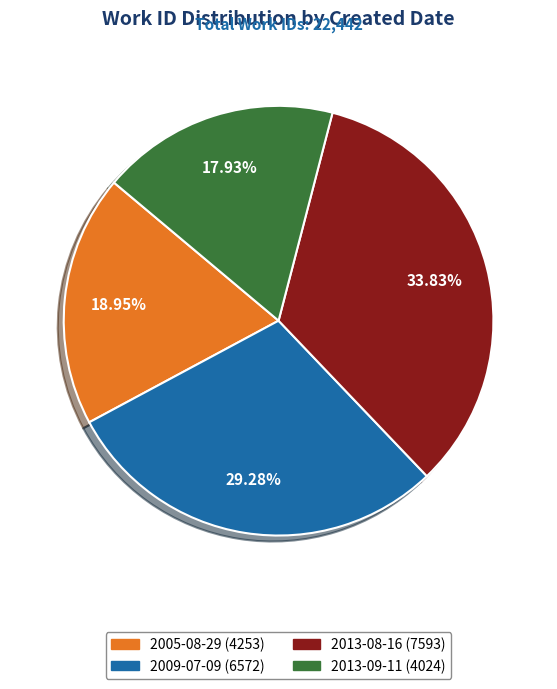

Does any single category account for the majority?

No